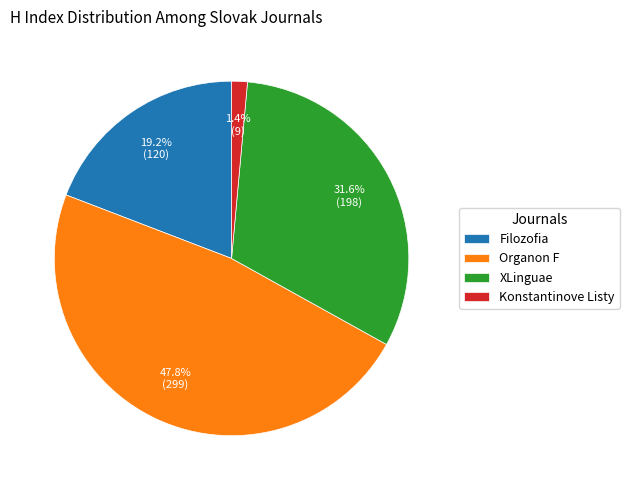

What is the largest slice in the pie chart?

Organon F